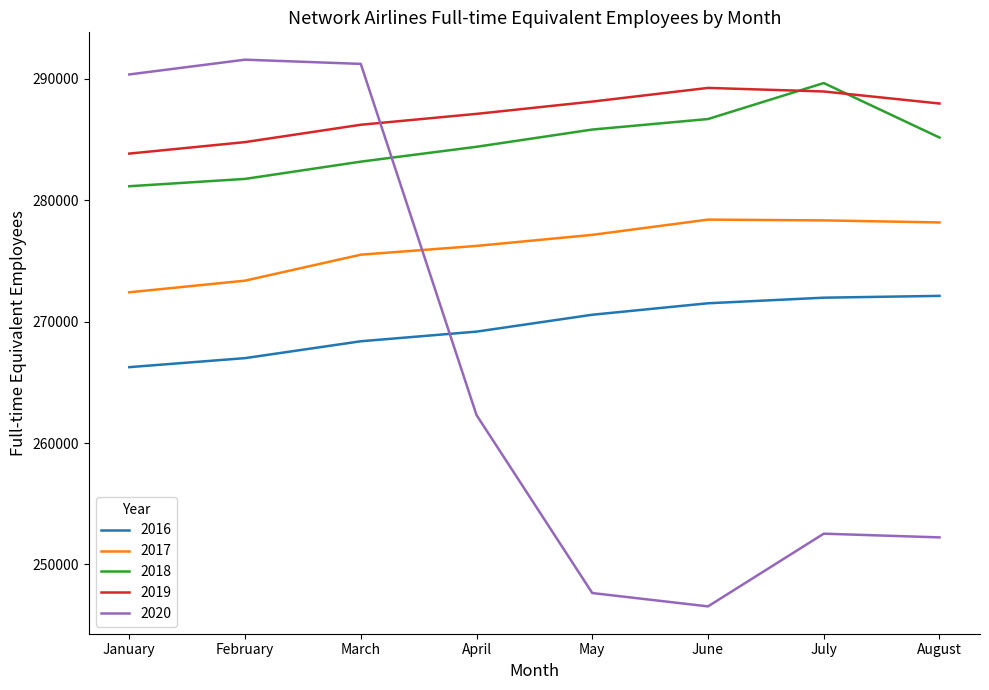

What is the difference between the maximum and minimum values in the 2019 series?

5408